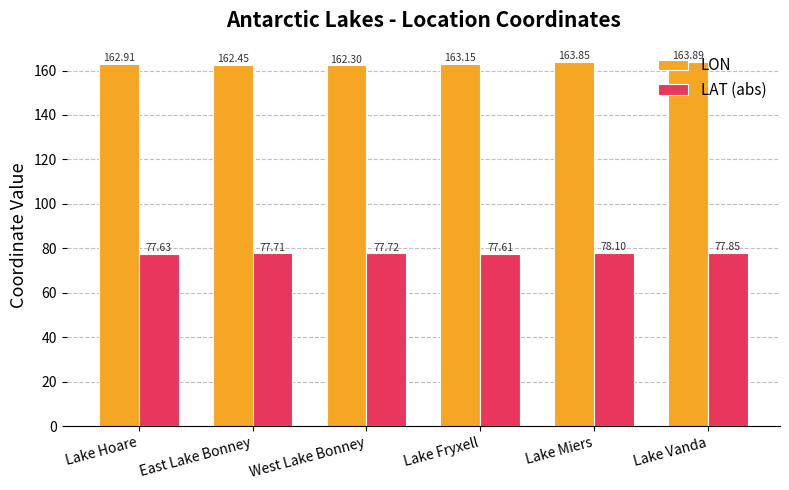

What is the label of the 6th bar from the left?

Lake Vanda